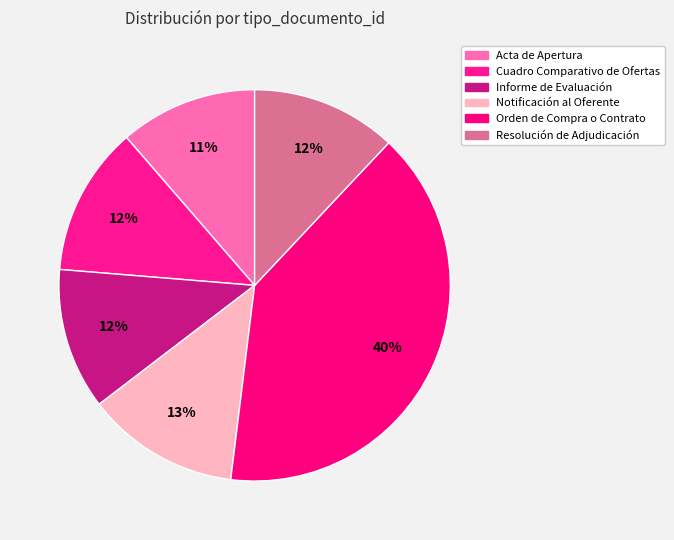

What percentage is the Resolución de Adjudicación slice, to the nearest percent?

12%